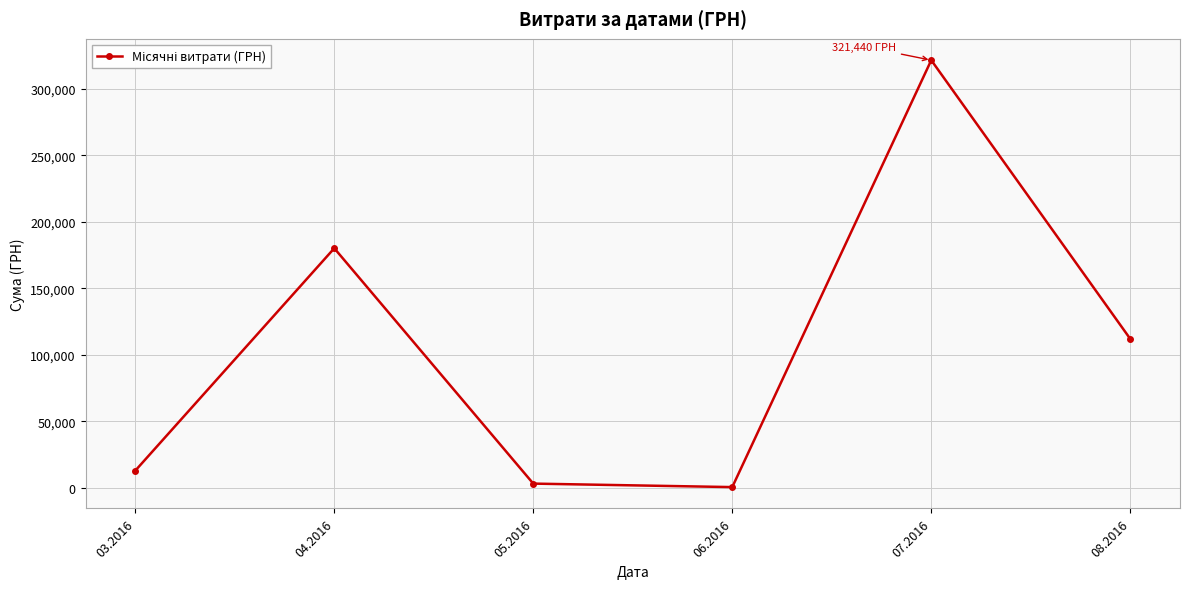

The value at 07.2016 is 420996.3. True or false?

False